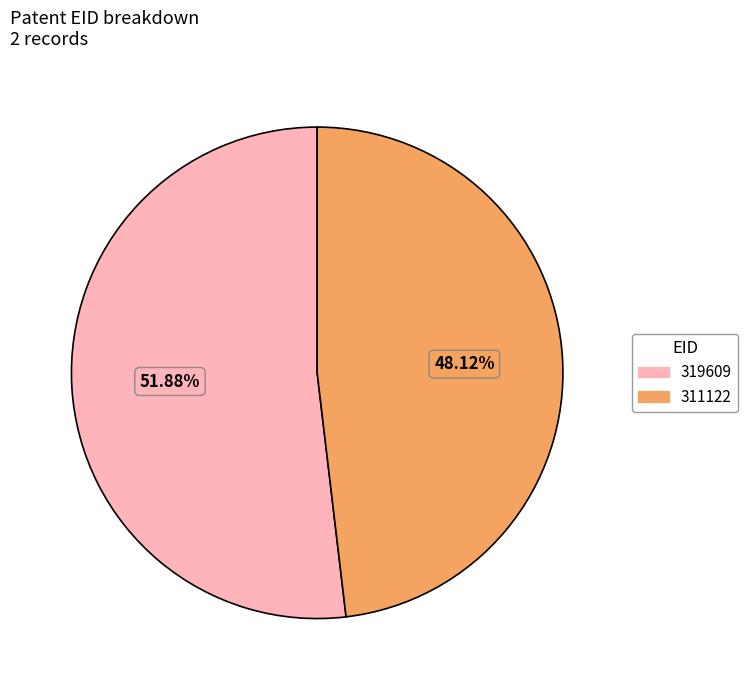

Which slice is the largest?

319609